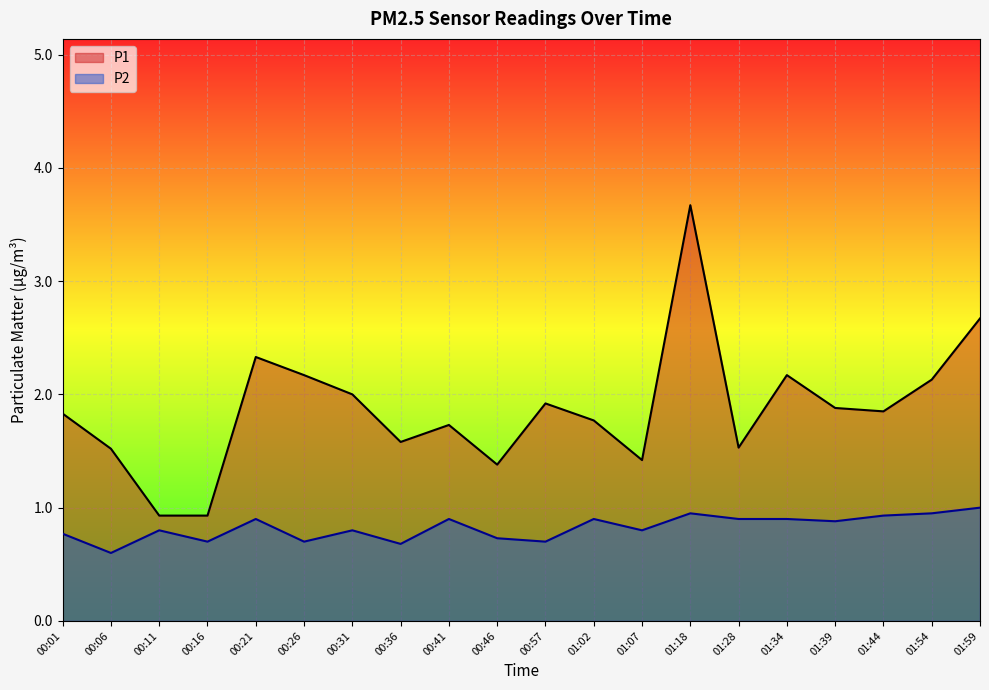

Rank the series by their maximum value, from lowest to highest.

P2, P1